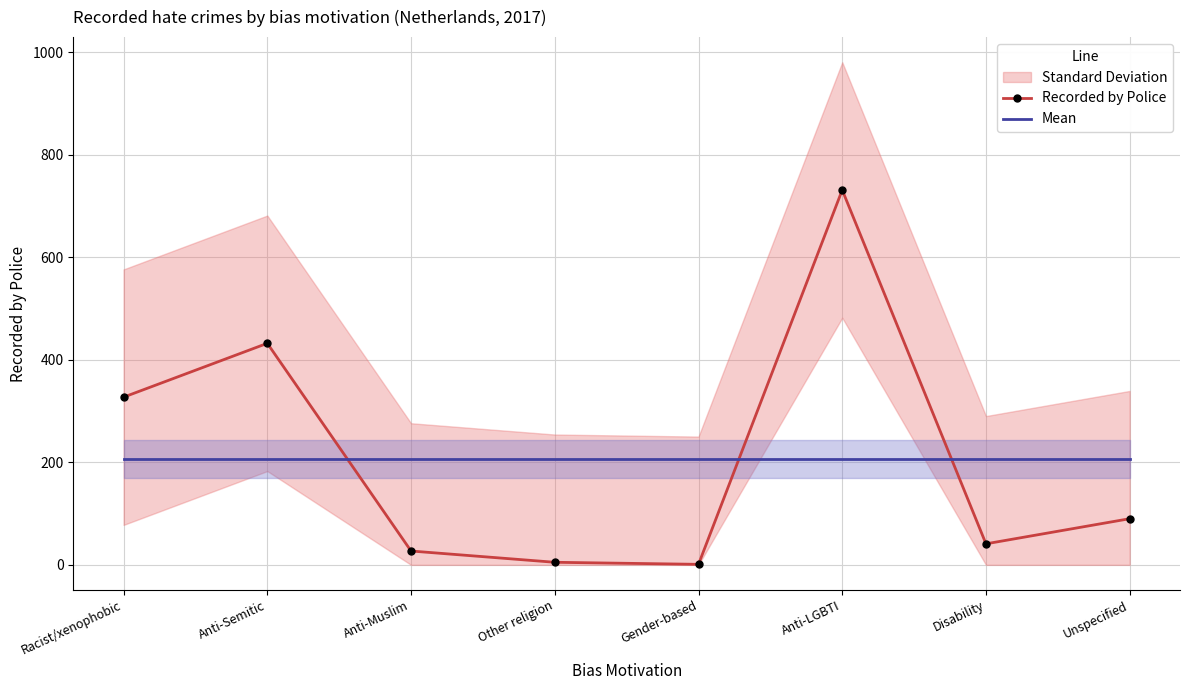

At which label does Recorded by Police reach its peak?

Anti-LGBTI